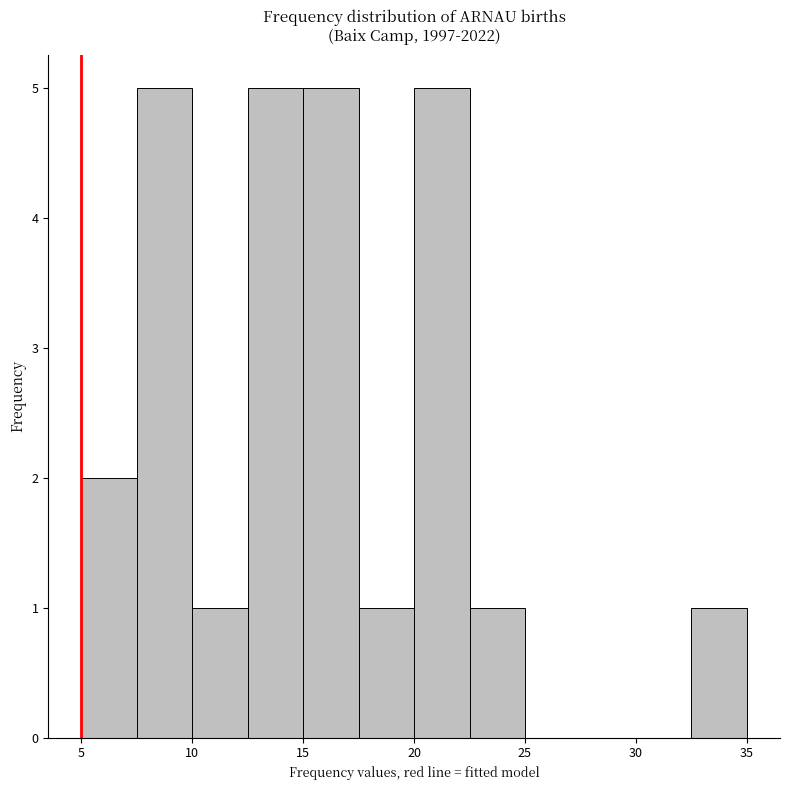

Reading left to right, transcribe this chart: for each bar, give the range it covers on the x-axis and its height. The values are not printed on the chart, so give them approximately, as read against the axis.

5.0 to 7.5: 2
7.5 to 10.0: 5
10.0 to 12.5: 1
12.5 to 15.0: 5
15.0 to 17.5: 5
17.5 to 20.0: 1
20.0 to 22.5: 5
22.5 to 25.0: 1
25.0 to 27.5: 0
27.5 to 30.0: 0
30.0 to 32.5: 0
32.5 to 35.0: 1